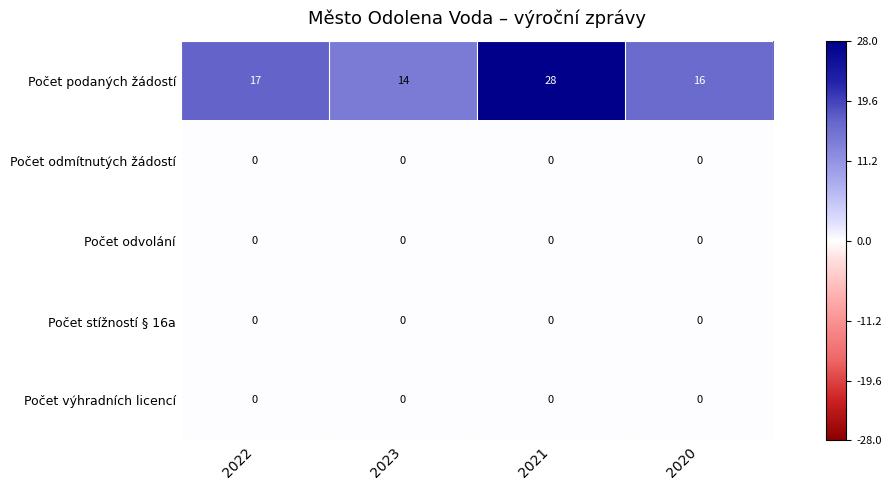

Which series has the largest total across all categories?

Počet podaných žádostí